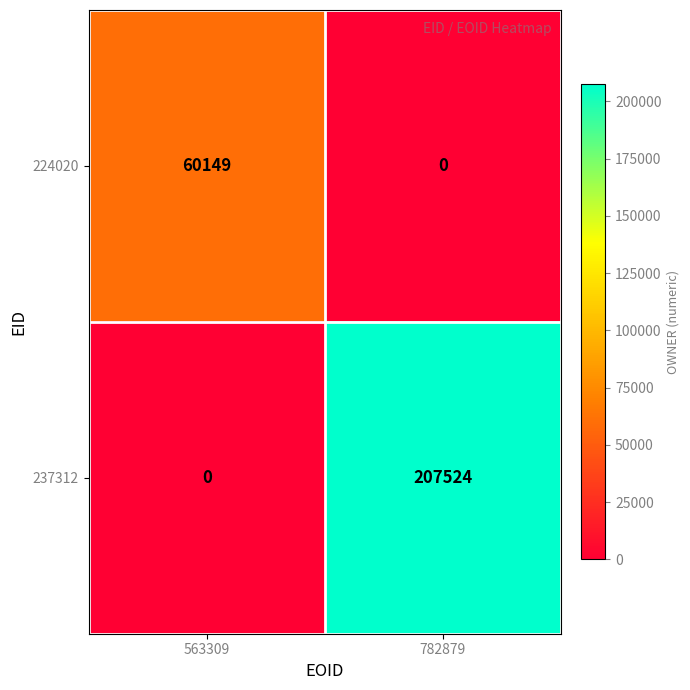

Read the 237312 value at 782879.

207524